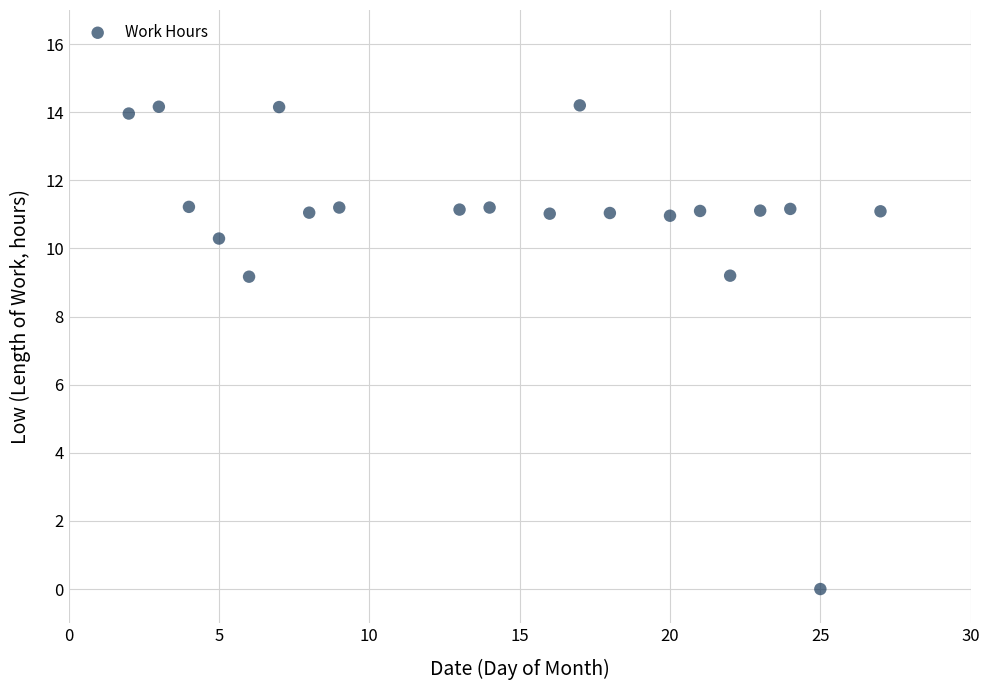

What is the range of Y values (max minus min)?

14.2